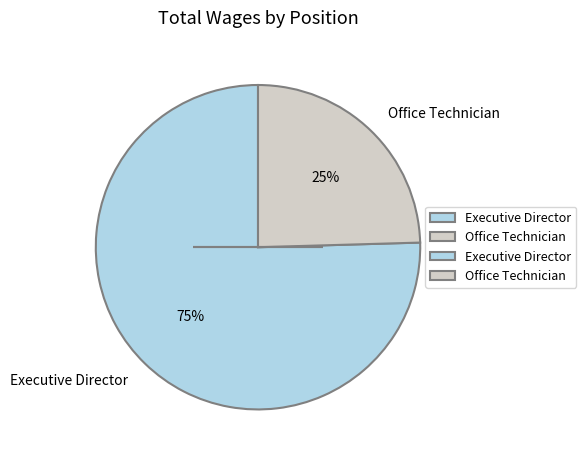

How many slices are in this pie chart?

2